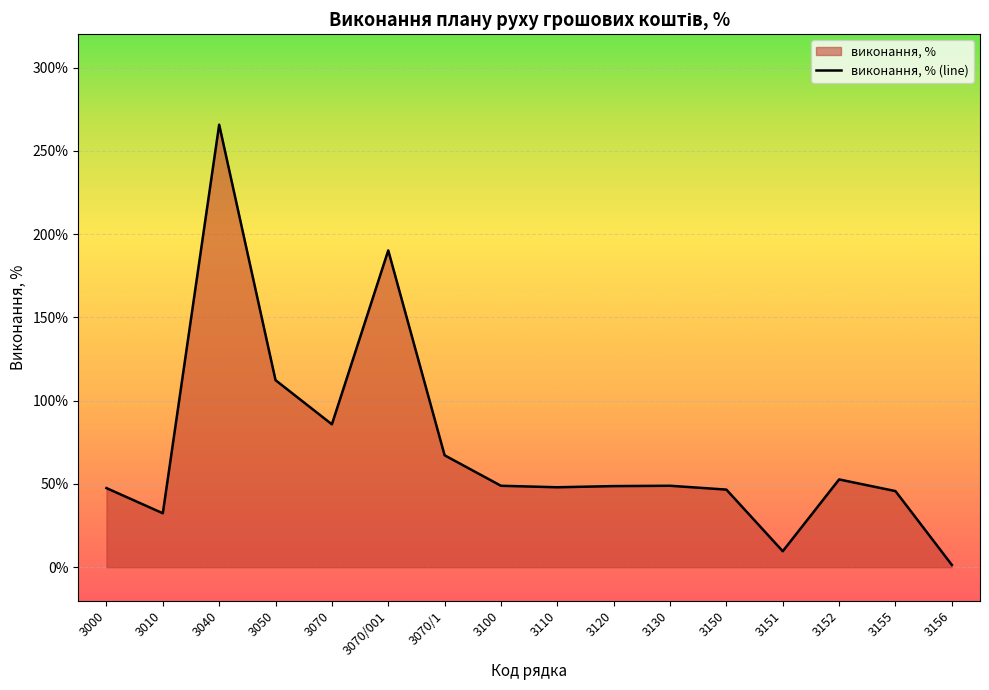

How many points are lower than both their immediate neighbors (excluding endpoints)?

4